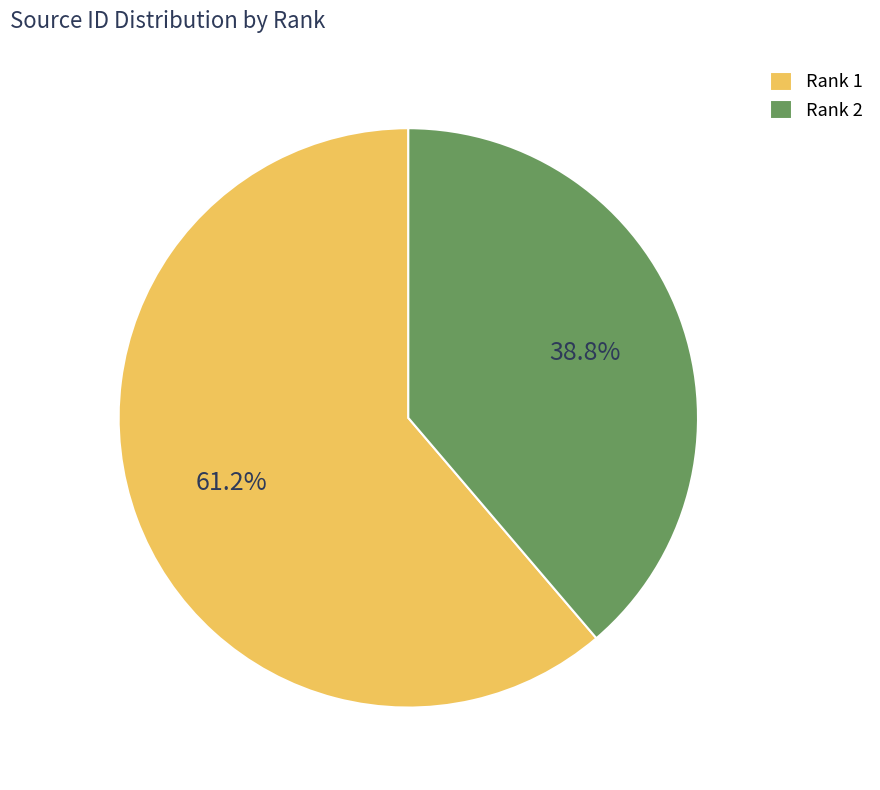

What is the largest slice in the pie chart?

Rank 1